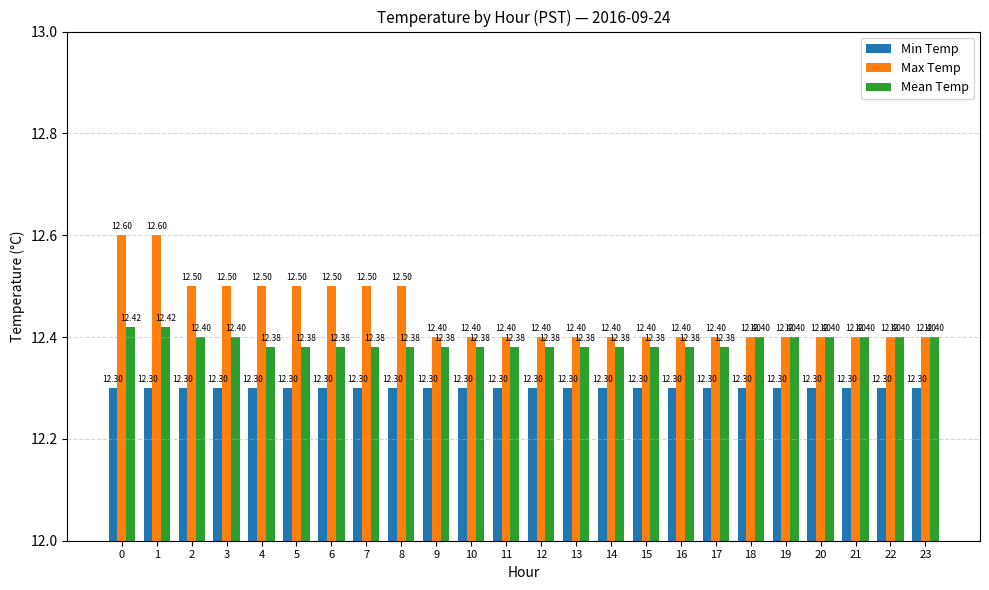

What is the value of the Mean Temp bar at the 14th from the left?

12.4